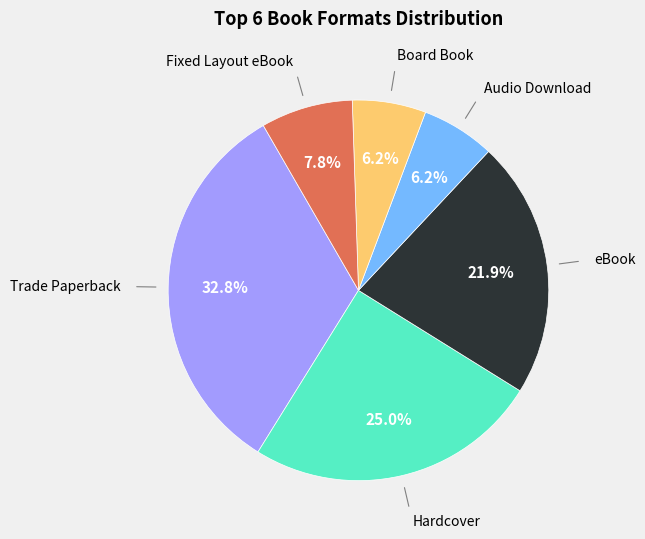

How many slices are in this pie chart?

6